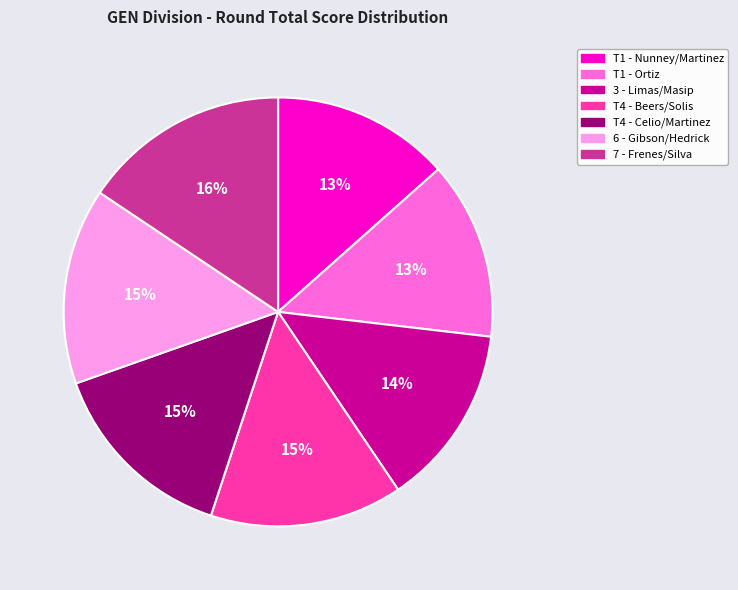

To the nearest percent, what is the average slice percentage?

14%